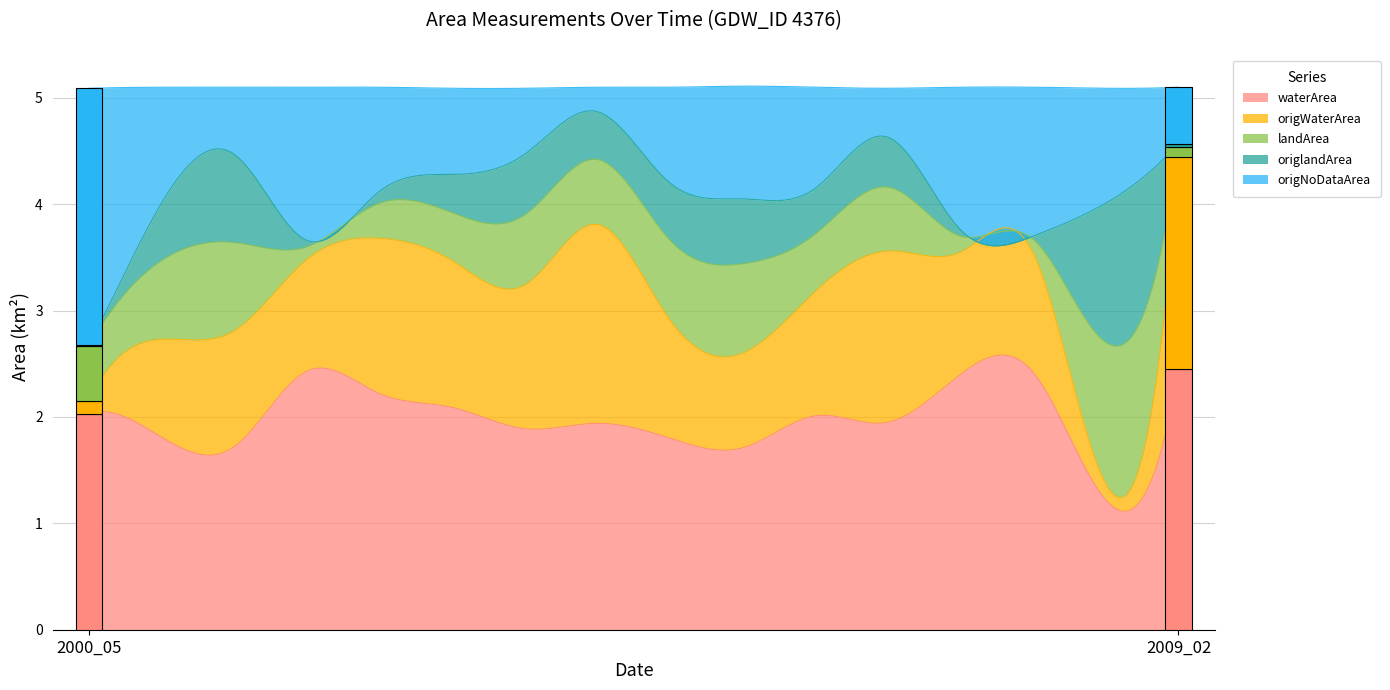

How many lines are shown in the chart?

5